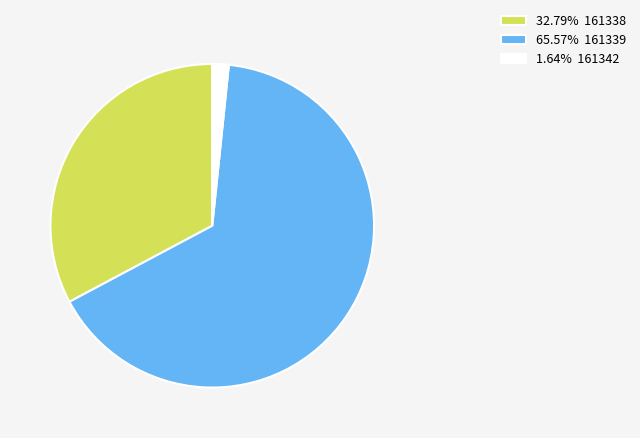

Combined, do 65.57% 161339 and 1.64% 161342 account for over 50%?

Yes